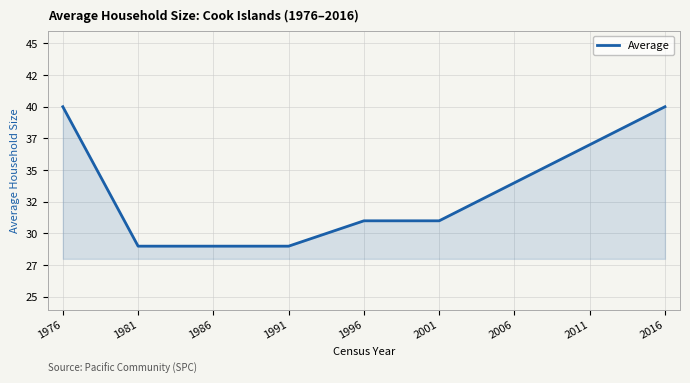

Is this an area chart (filled region under the line)?

Yes